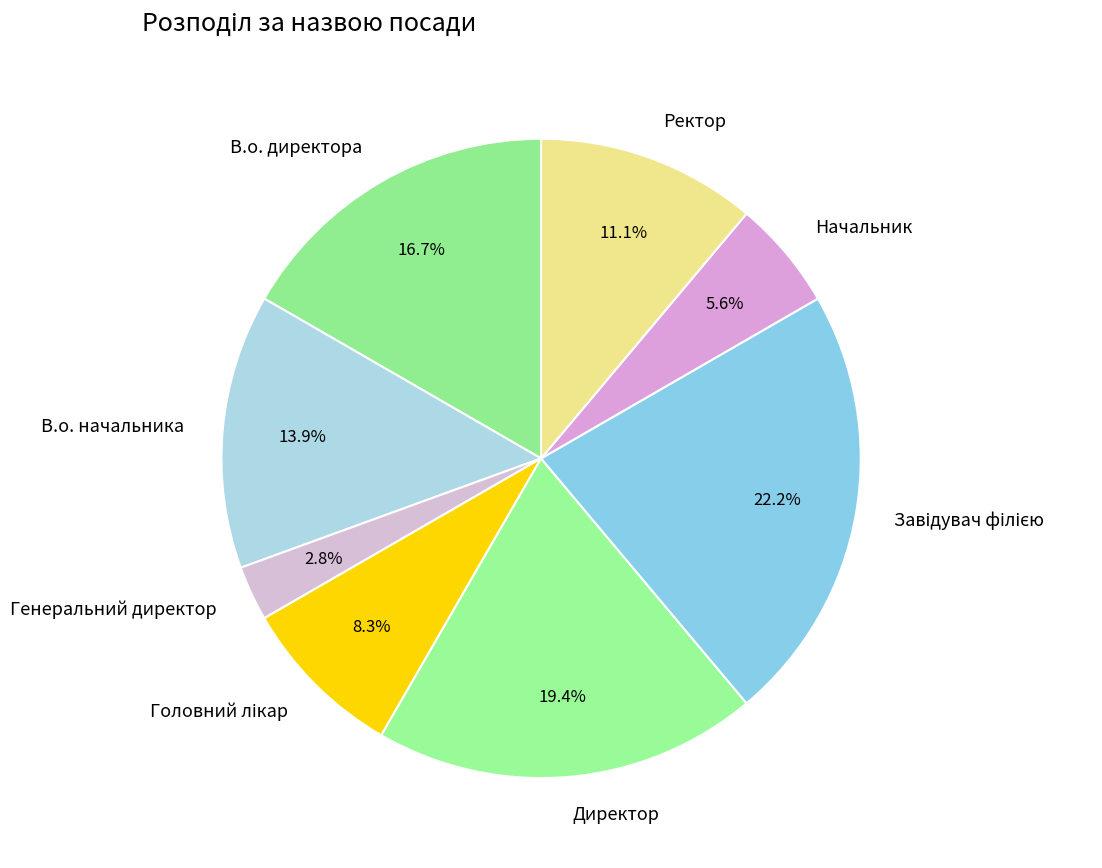

What percentage is the Генеральний директор slice, to the nearest percent?

3%